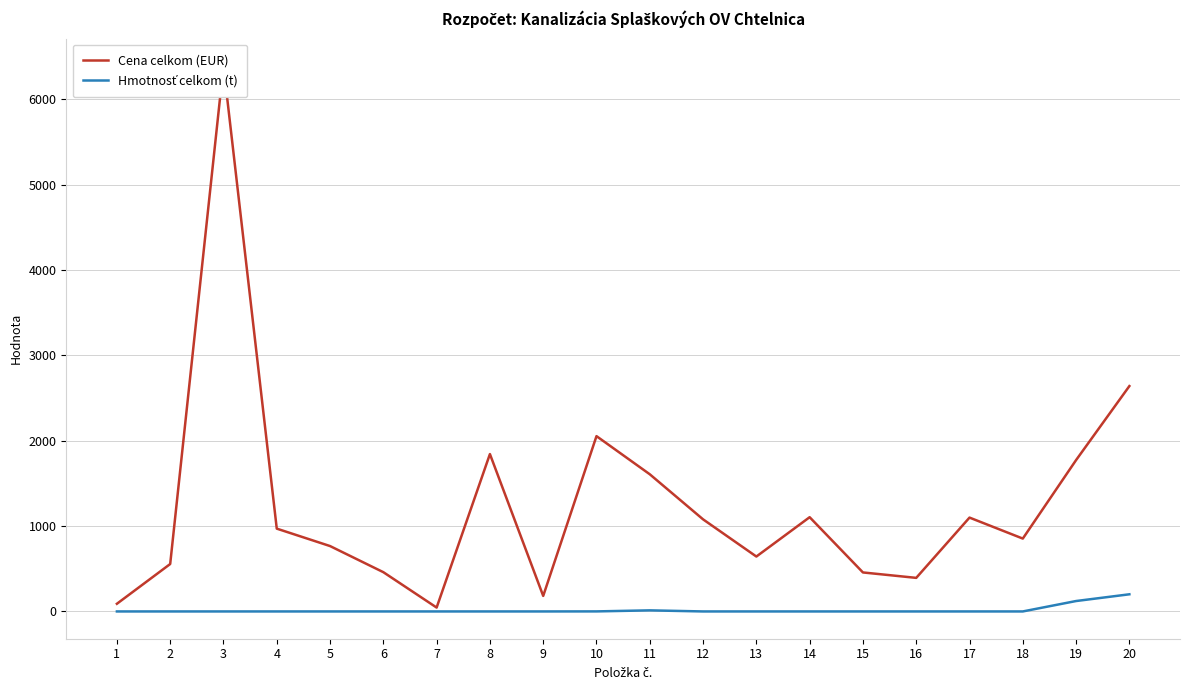

In Cena celkom (EUR), how many points are lower than both neighbors (excluding endpoints)?

5